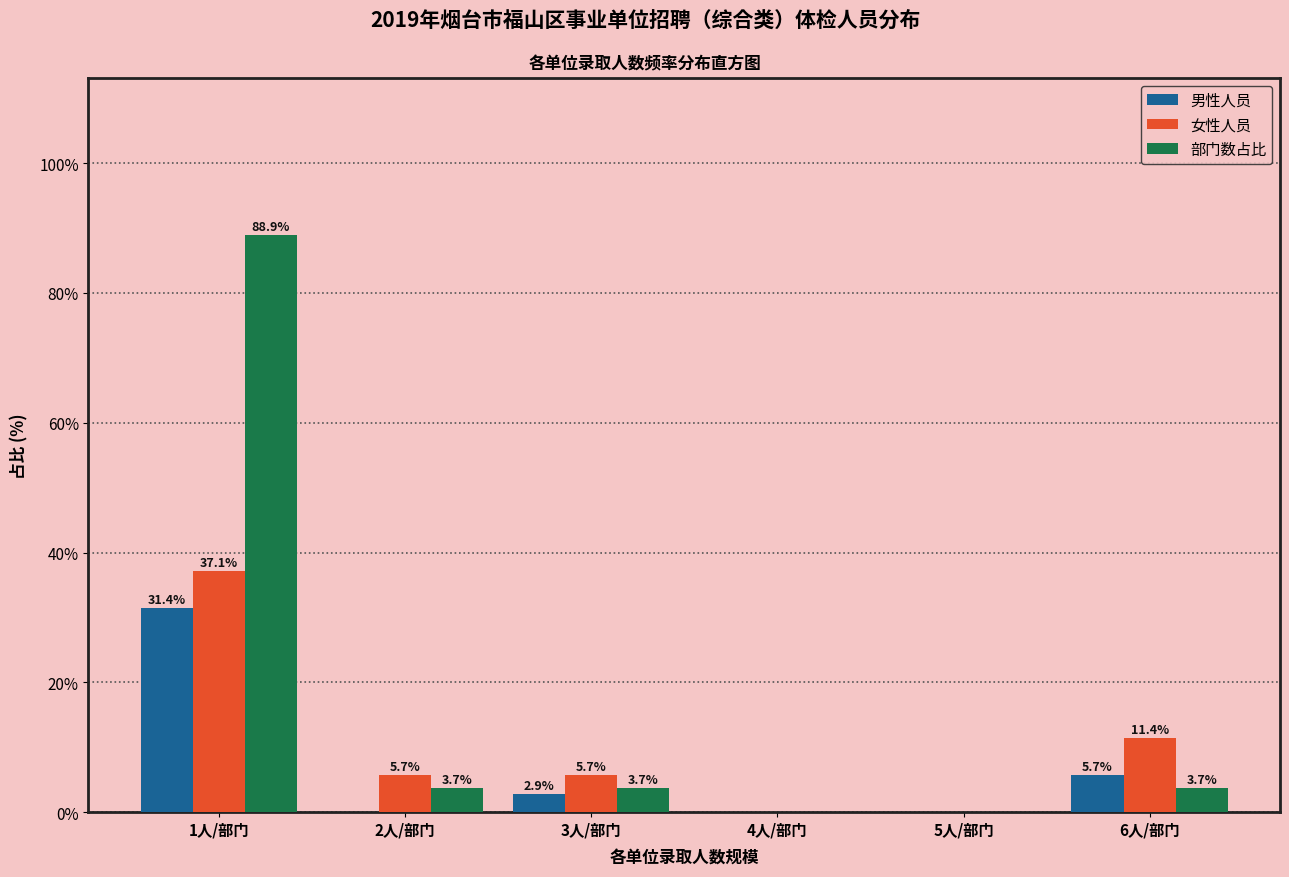

Reading left to right, extract all data points from this chart.

男性人员: 1人/部门=31.4	2人/部门=0.0	3人/部门=2.9	4人/部门=0.0	5人/部门=0.0	6人/部门=5.7
女性人员: 1人/部门=37.1	2人/部门=5.7	3人/部门=5.7	4人/部门=0.0	5人/部门=0.0	6人/部门=11.4
部门数占比: 1人/部门=88.9	2人/部门=3.7	3人/部门=3.7	4人/部门=0.0	5人/部门=0.0	6人/部门=3.7